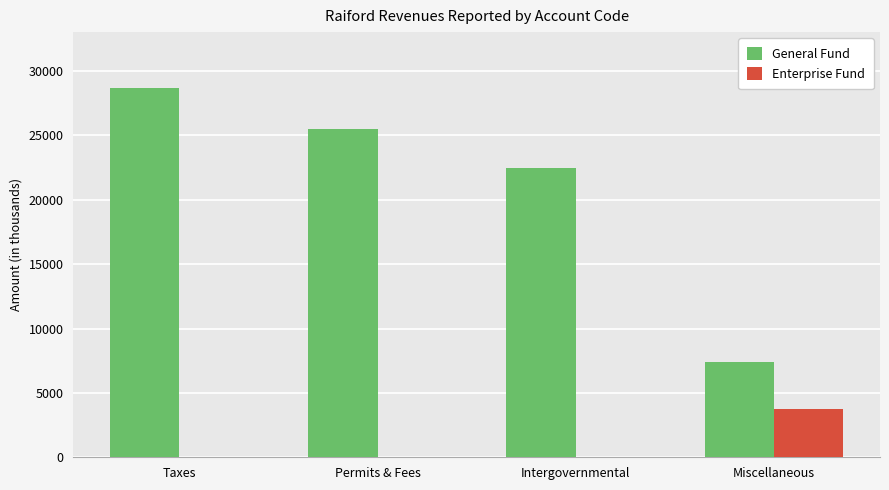

Reading left to right, list all the values displayed in this chart.

General Fund: Taxes=28710	Permits & Fees=25477	Intergovernmental=22482	Miscellaneous=7403
Enterprise Fund: Taxes=0	Permits & Fees=0	Intergovernmental=0	Miscellaneous=3777